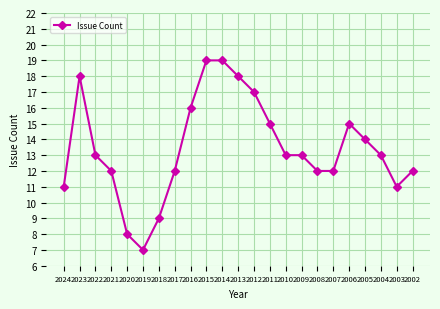

What is the change in value from 2024 to 2020?

-3